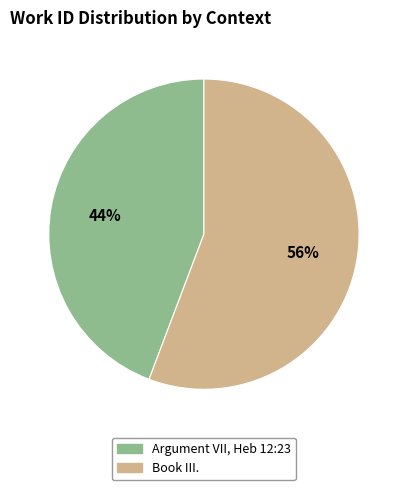

Rank the categories by value from highest to lowest.

Book III., Argument VII, Heb 12:23